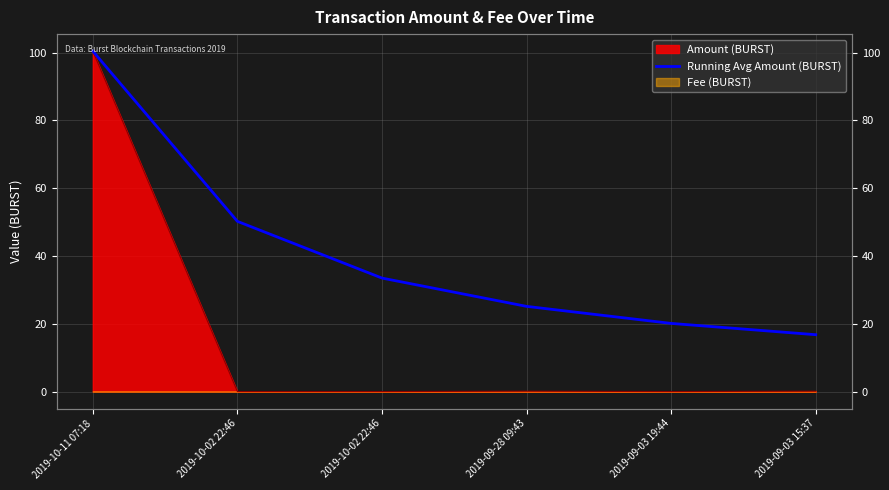

List the labels in order of value, smallest first.

2019-09-03 15:37, 2019-09-03 19:44, 2019-09-28 09:43, 2019-10-02 22:46, 2019-10-02 22:46, 2019-10-11 07:18